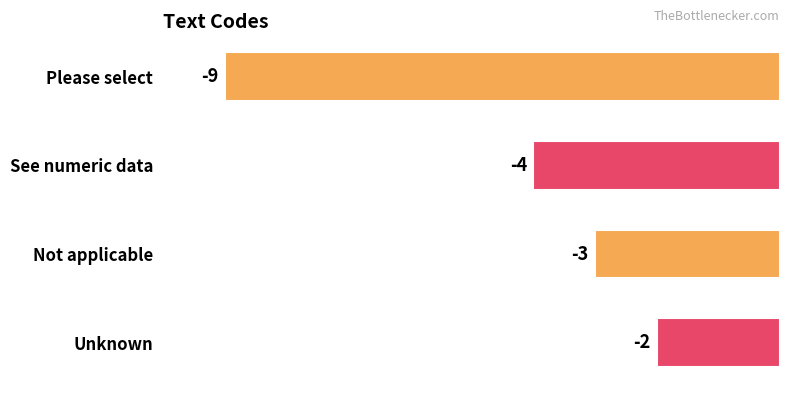

Does the chart contain any negative values?

Yes